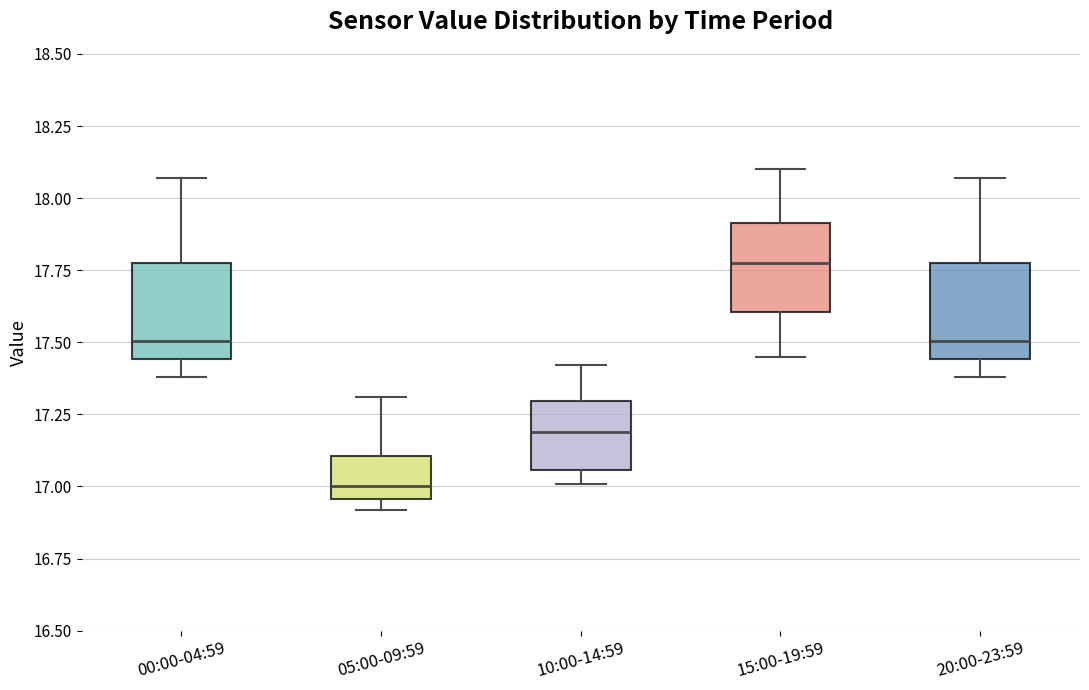

Reading left to right, transcribe this box plot: for each box, give where its median line is, the range the box spans, and where its two whiskers end, as read against the y-axis. The values are not printed on the chart, so give them approximately, as read against the axis.

00:00-04:59: median 17.50, box 17.45 to 17.80, whiskers 17.40 to 18.05
05:00-09:59: median 17.00, box 16.95 to 17.10, whiskers 16.90 to 17.30
10:00-14:59: median 17.20, box 17.05 to 17.30, whiskers 17.00 to 17.40
15:00-19:59: median 17.80, box 17.60 to 17.90, whiskers 17.45 to 18.10
20:00-23:59: median 17.50, box 17.45 to 17.80, whiskers 17.40 to 18.05